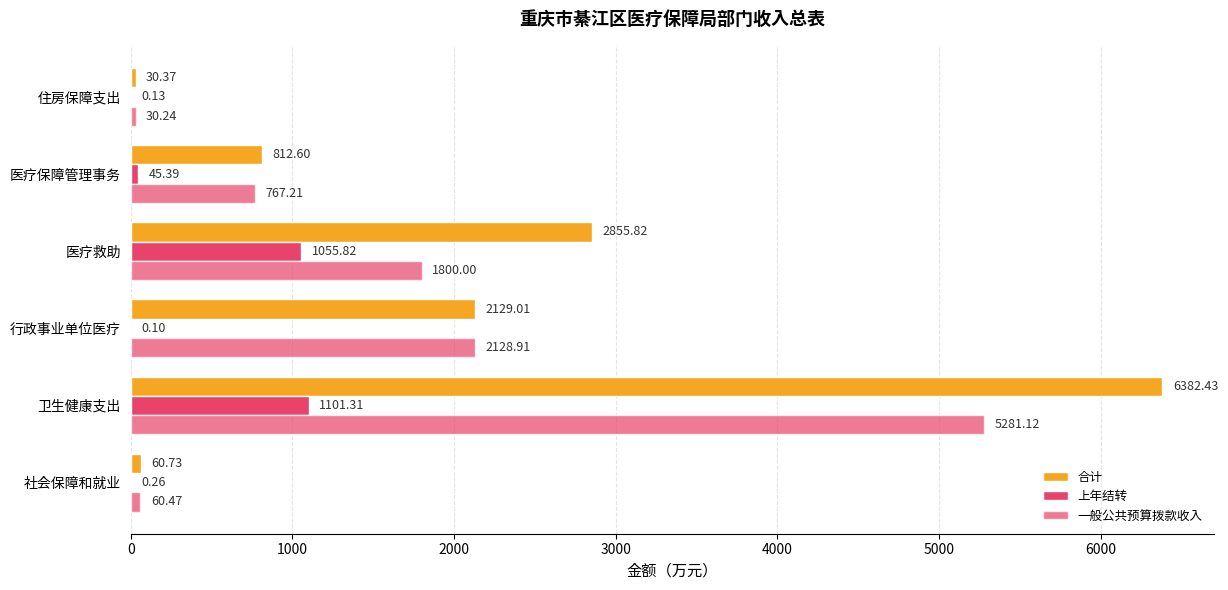

How many data points in 上年结转 are above 45?

3